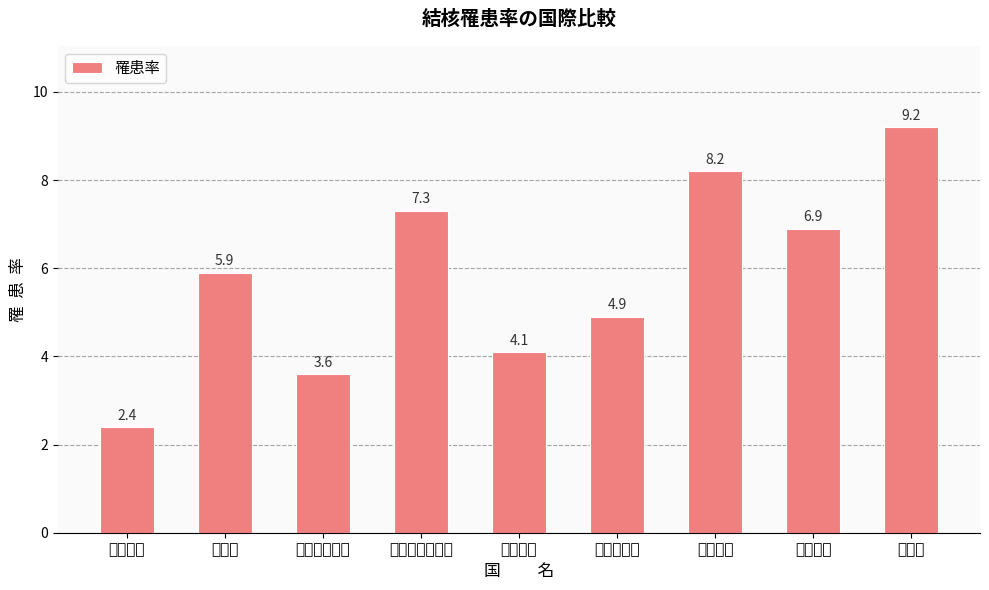

What position from the left is イギリス?

8